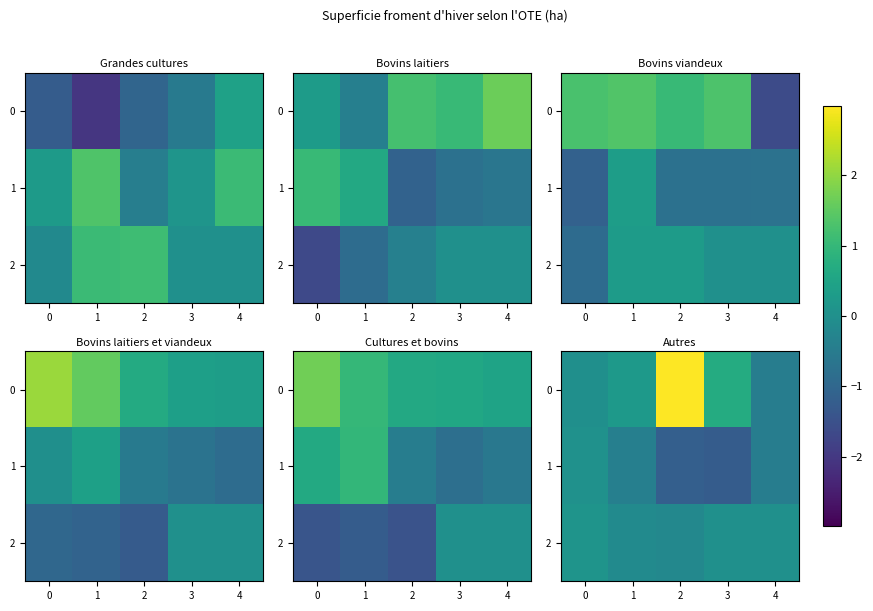

How many negative values does the 2 series have?

2